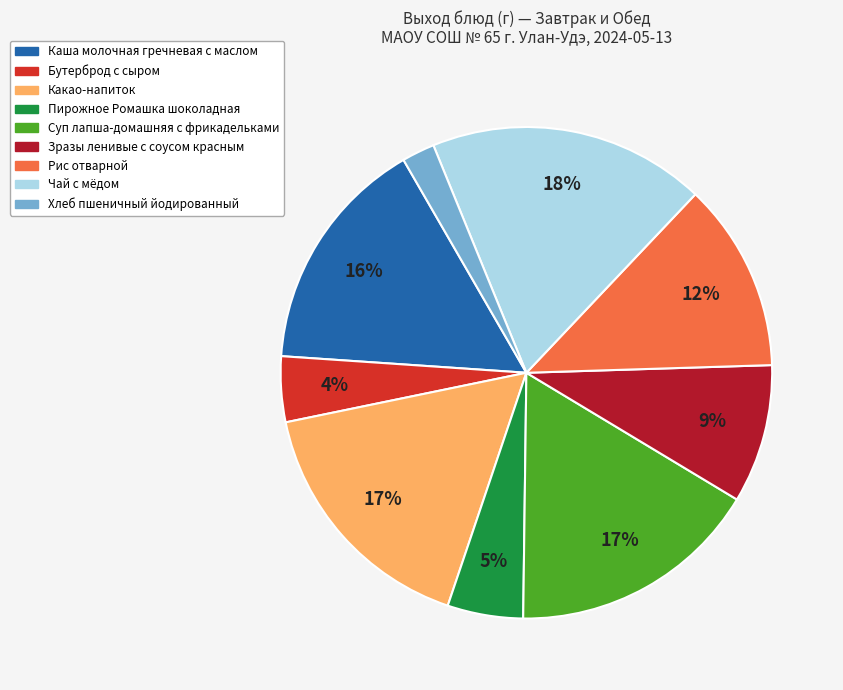

Combined, do Рис отварной and Хлеб пшеничный йодированный account for over 50%?

No